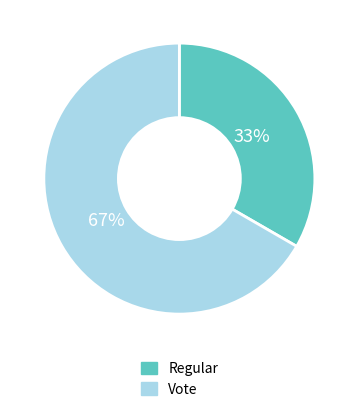

Which slice is the smallest?

Regular